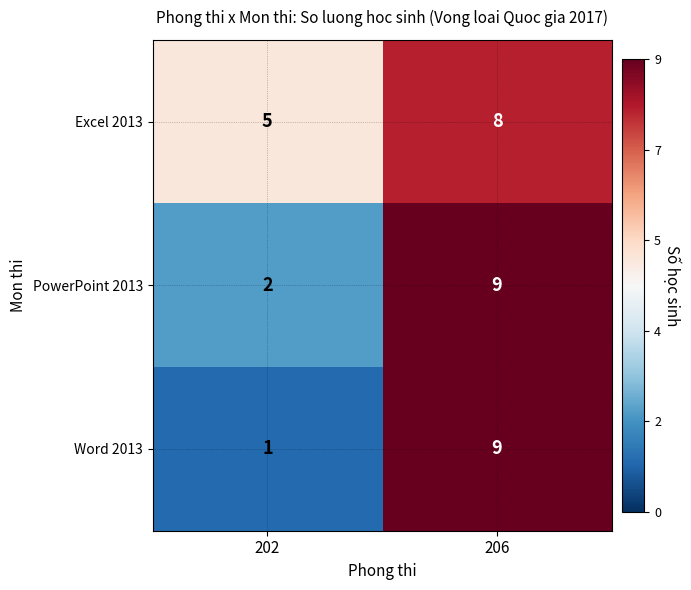

What is the approximate value of Excel 2013 at 202?

5